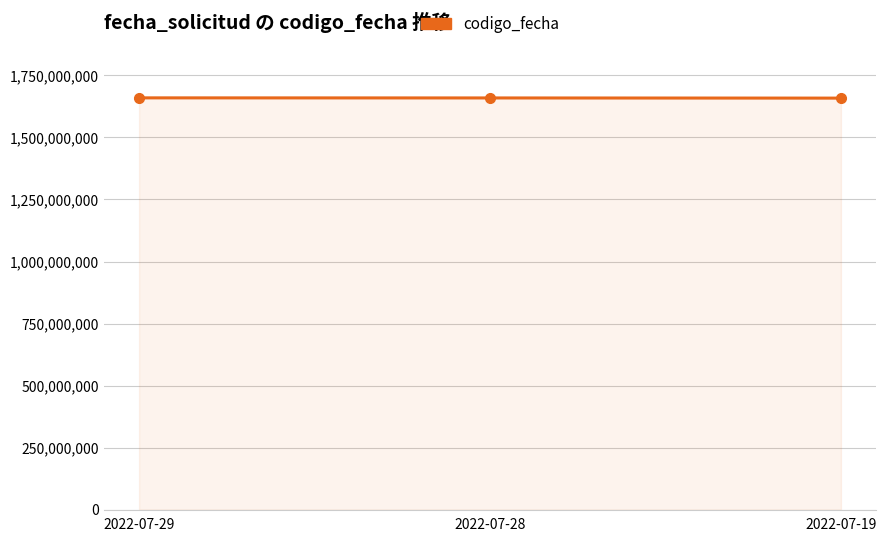

What is the smallest value displayed?

1658413888